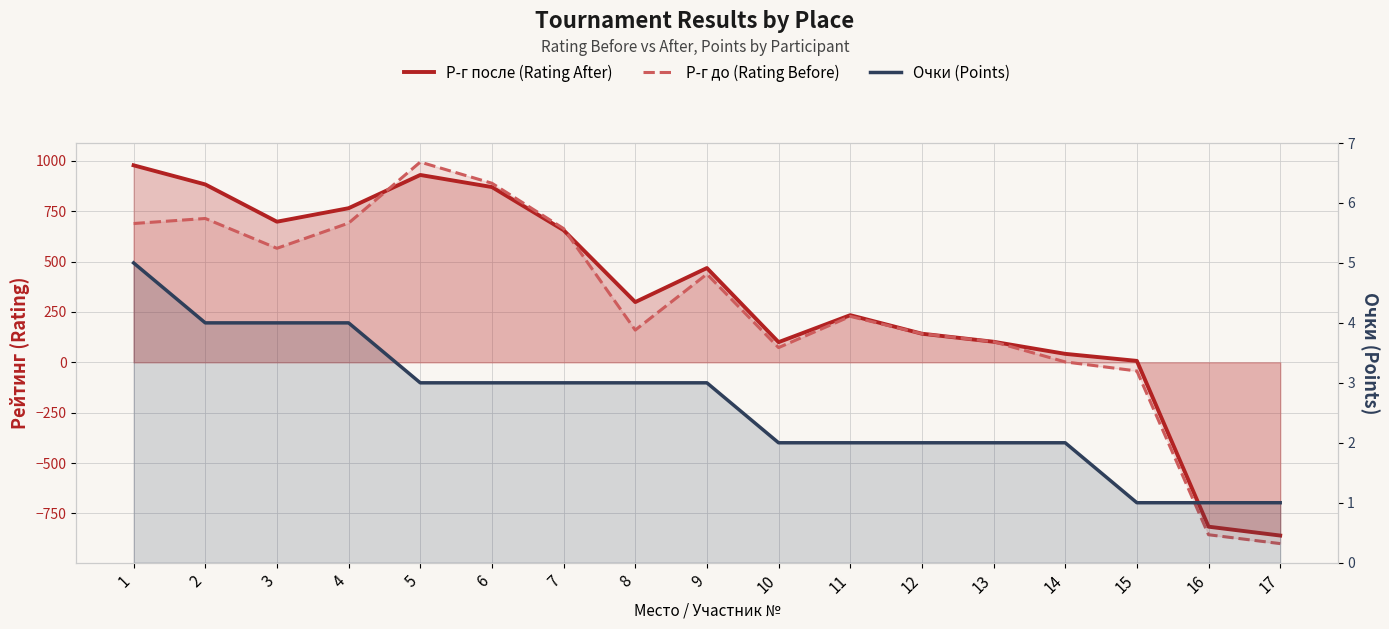

Reading left to right, transcribe all the data shown in this chart.

Р-г после (Rating After): 1=978	2=883	3=698	4=765	5=930	6=870	7=656	8=299	9=468	10=100	11=234	12=142	13=102	14=42	15=7	16=-816	17=-860
Р-г до (Rating Before): 1=689	2=714	3=566	4=691	5=994	6=889	7=664	8=160	9=438	10=73	11=228	12=142	13=102	14=2	15=-43	16=-856	17=-900
Очки (Points): 1=5	2=4	3=4	4=4	5=3	6=3	7=3	8=3	9=3	10=2	11=2	12=2	13=2	14=2	15=1	16=1	17=1